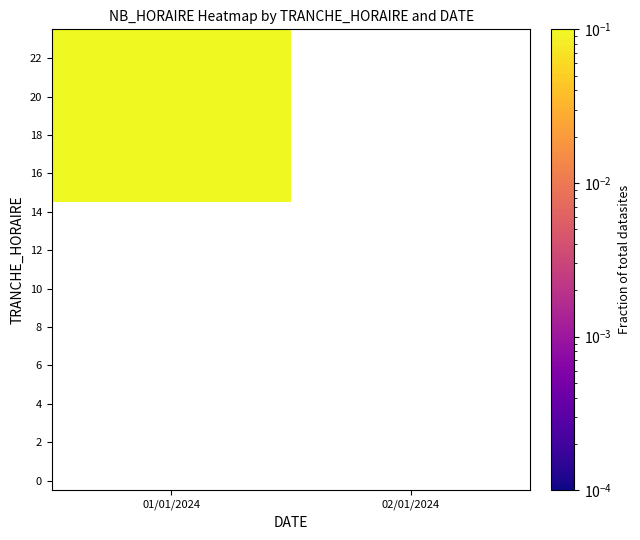

How many distinct data groups are displayed?

24